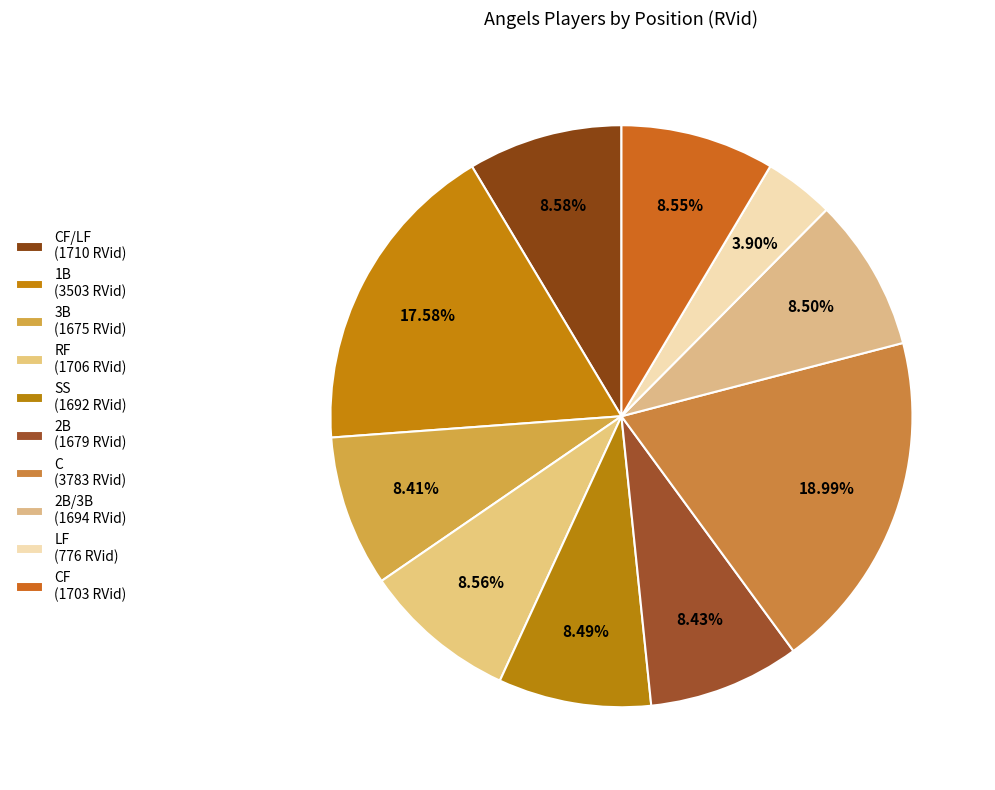

Which category has the biggest portion of the pie?

C